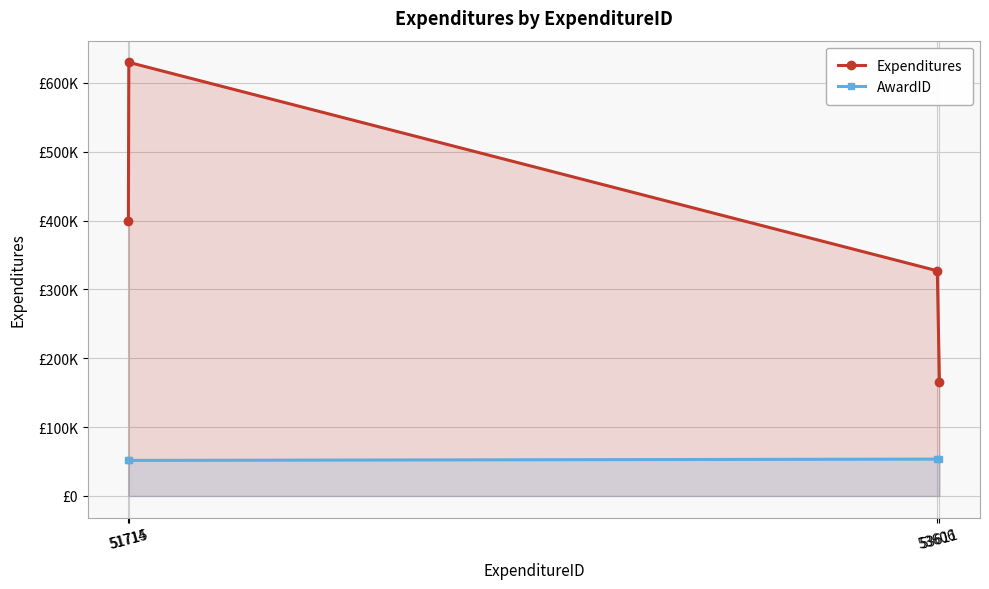

True or false: AwardID and Expenditures cross at least once.

False